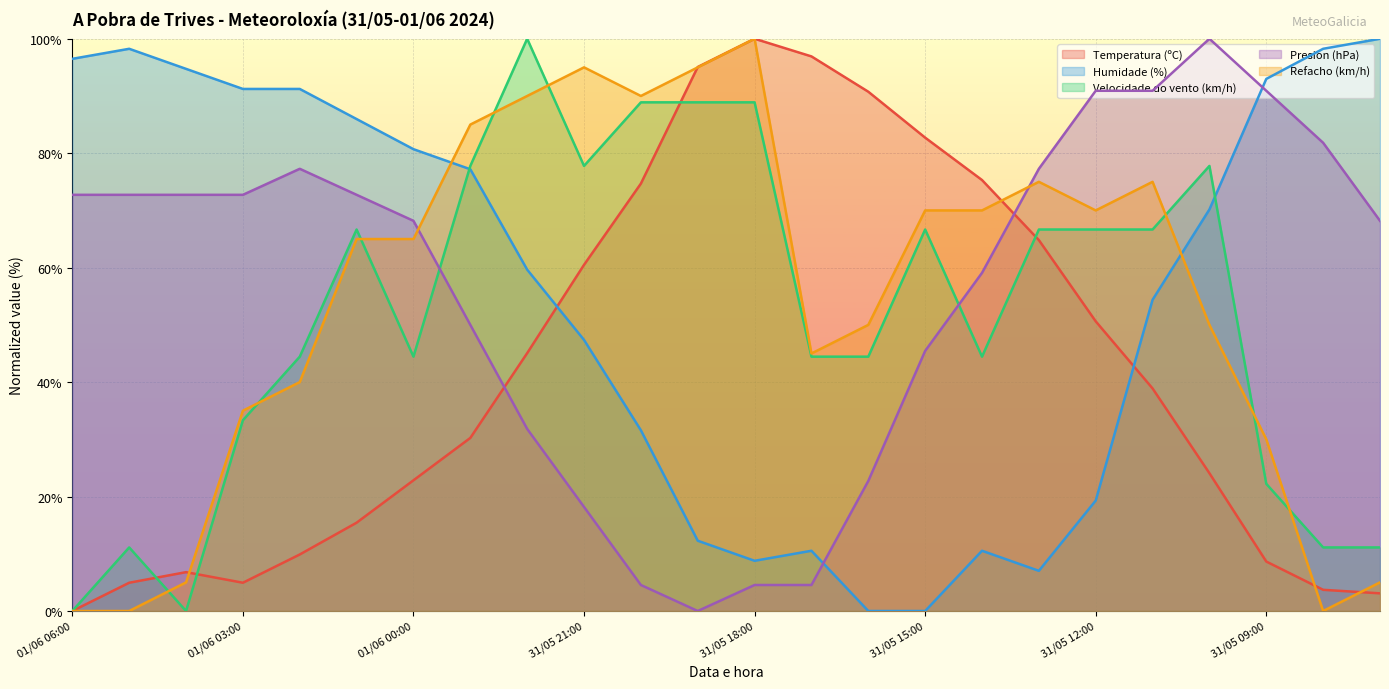

Is it true that Presión (hPa) equals 106.3 at 01/06 03:00?

False